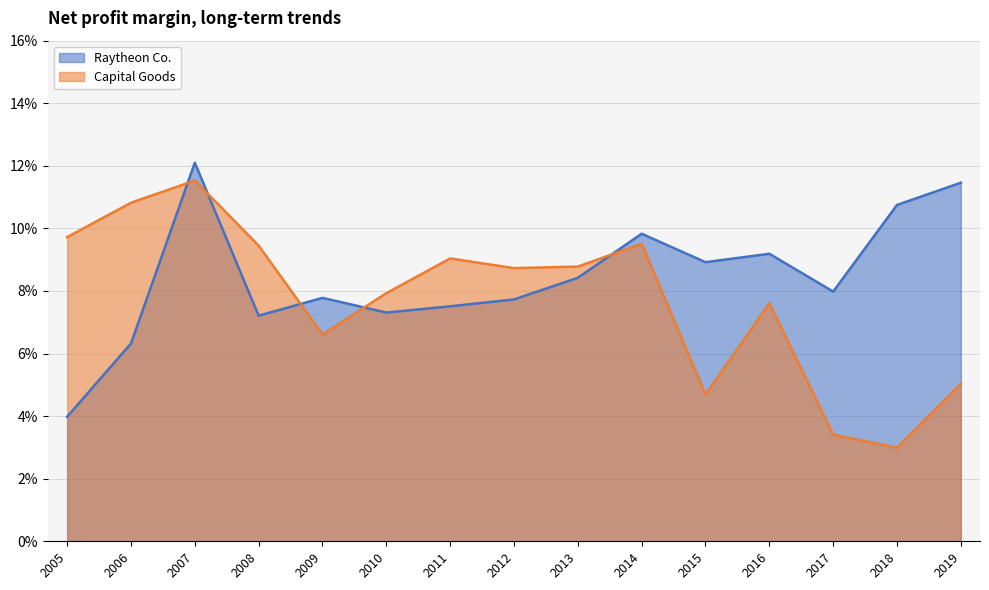

At how many categories does at least one series exceed 0?

15